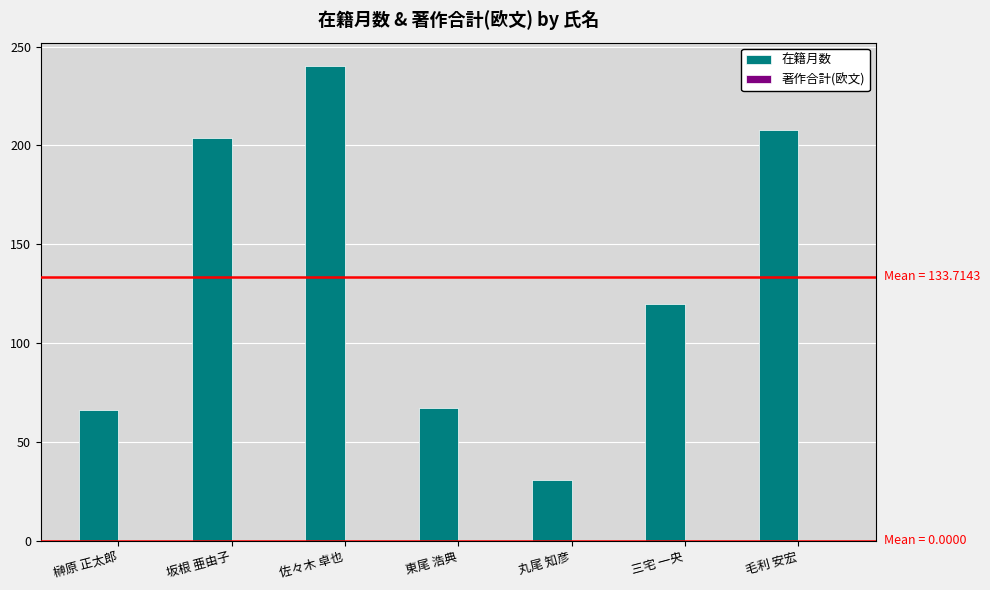

What is the greatest value displayed?

240